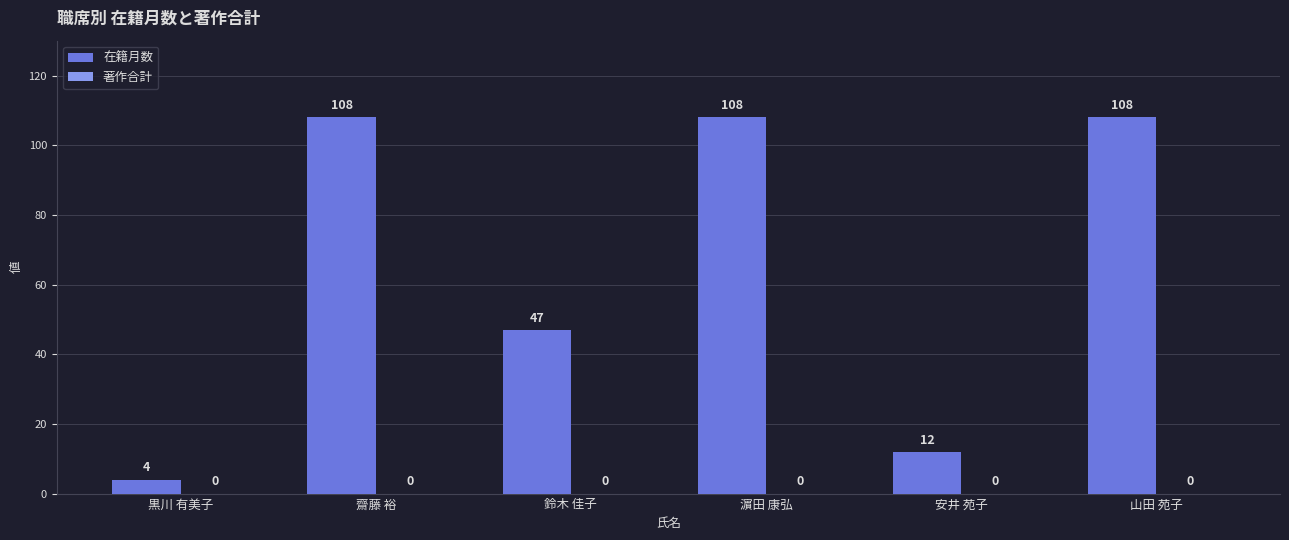

What is the greatest value displayed?

108